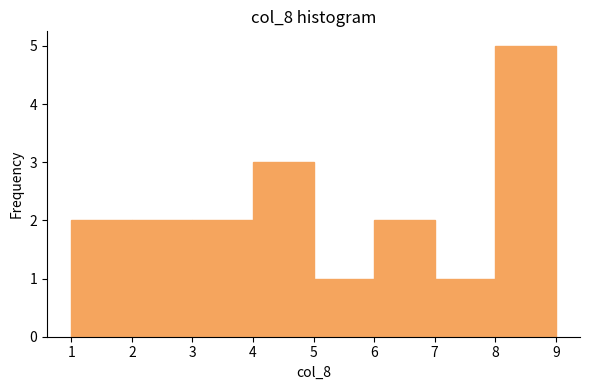

Reading left to right, list every bar in this chart as the range it spans on the x-axis followed by its height. The values are not printed on the chart, so give them approximately, as read against the axis.

1 to 2: 2
2 to 3: 2
3 to 4: 2
4 to 5: 3
5 to 6: 1
6 to 7: 2
7 to 8: 1
8 to 9: 5